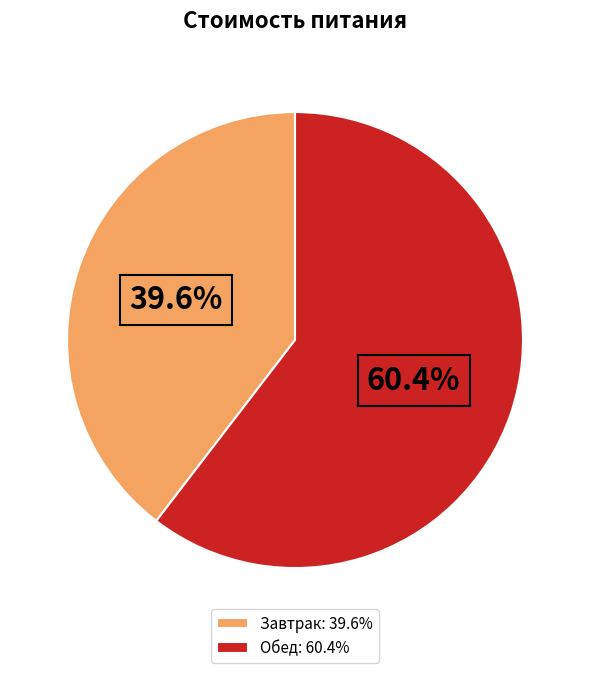

What is the majority slice?

Обед: 60.4%